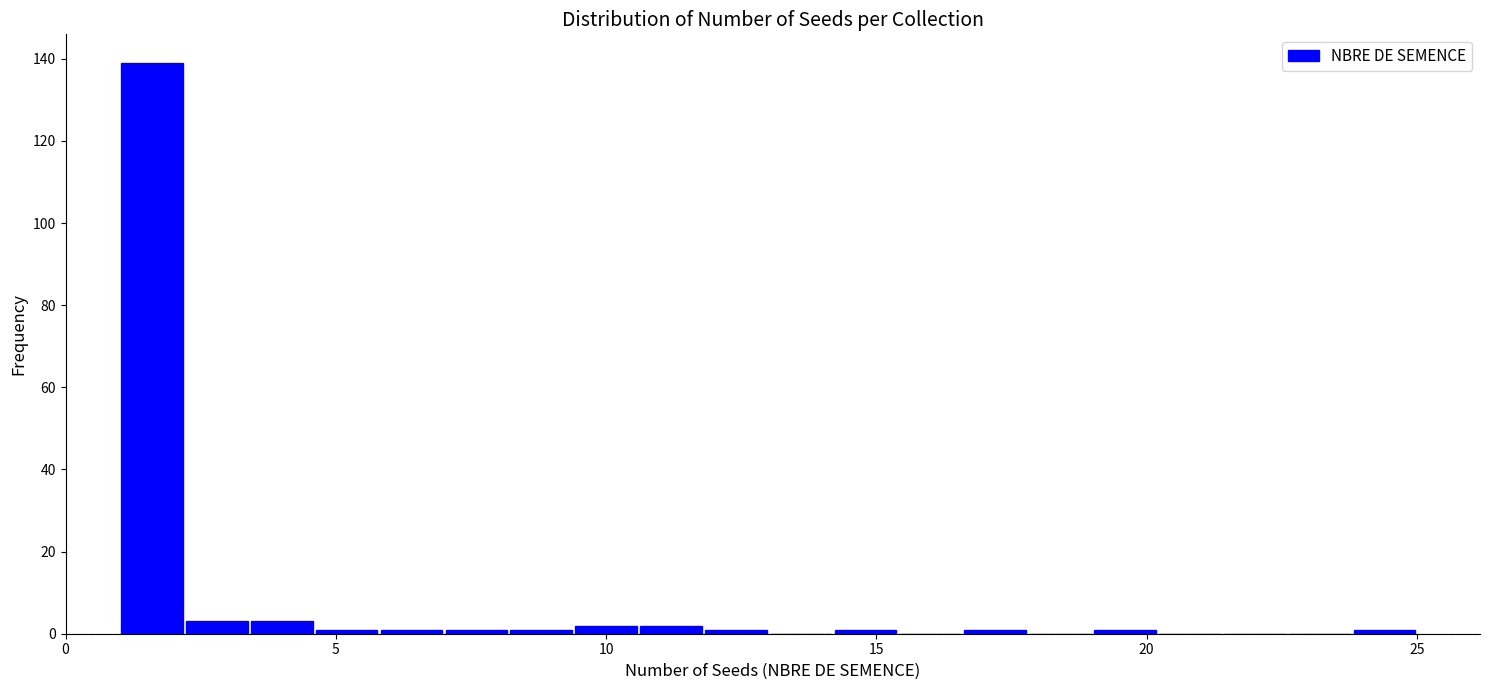

Read against the x-axis, roughly where is the centre of the tallest bar?

1.5